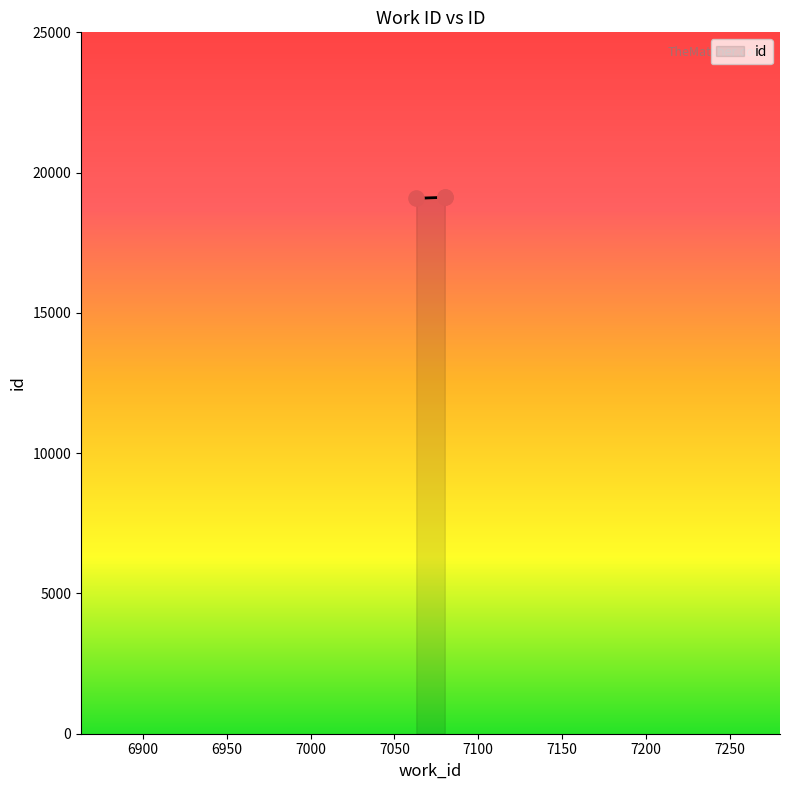

Approximately how many times larger is the value at 7063 compared to 7080?

1.0